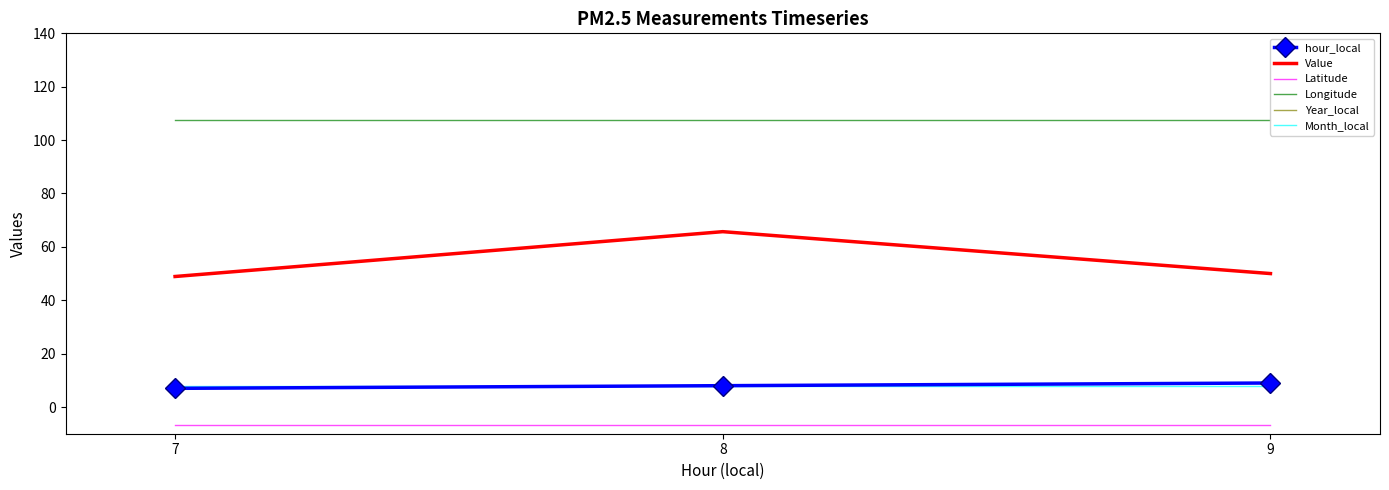

What is the maximum value for Year_local?

2016.0